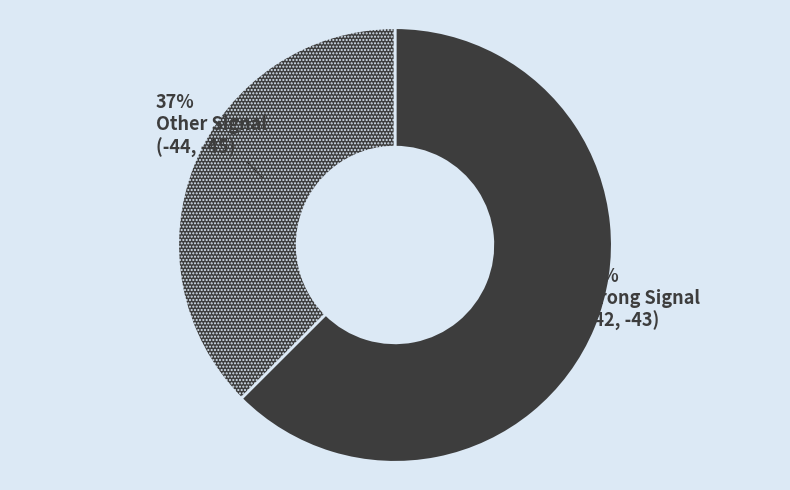

How many segments does this pie chart have?

2